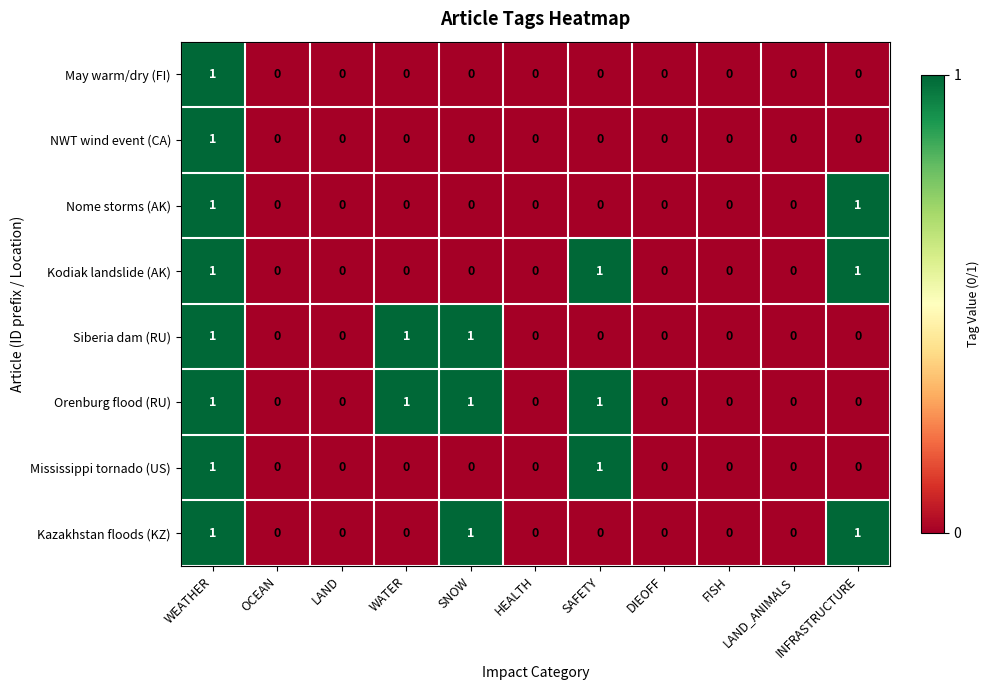

Count the number of data series in this chart.

8